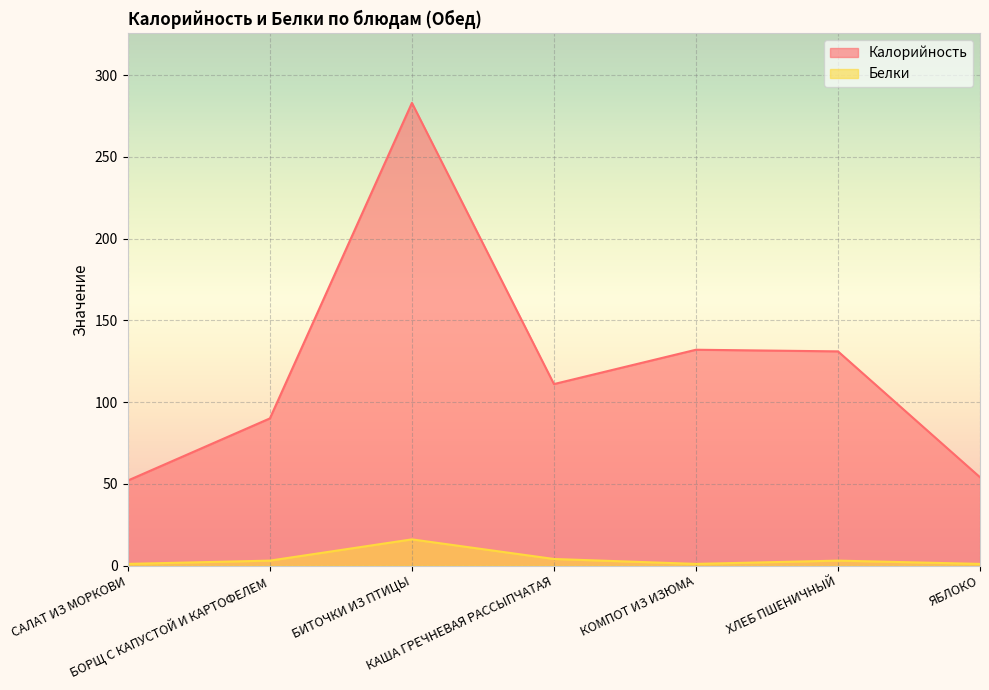

At which label does Белки first exceed 3?

БИТОЧКИ ИЗ ПТИЦЫ